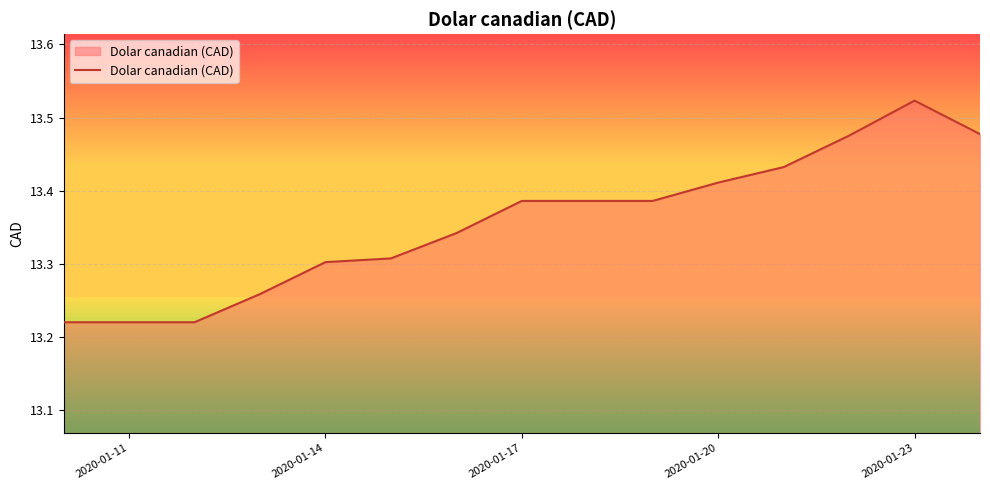

The Dolar canadian (CAD) series shows 13.3 at 2020-01-14. True or false?

True